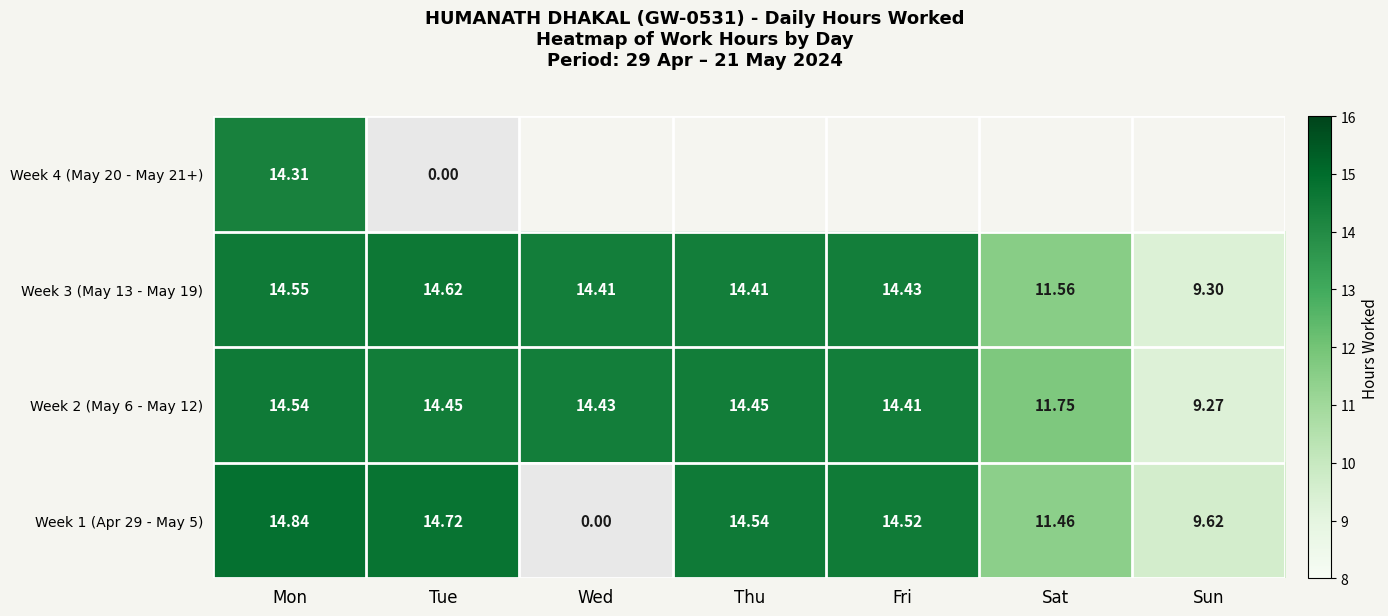

Where does the Week 3 (May 13 - May 19) series first go above 14?

Mon